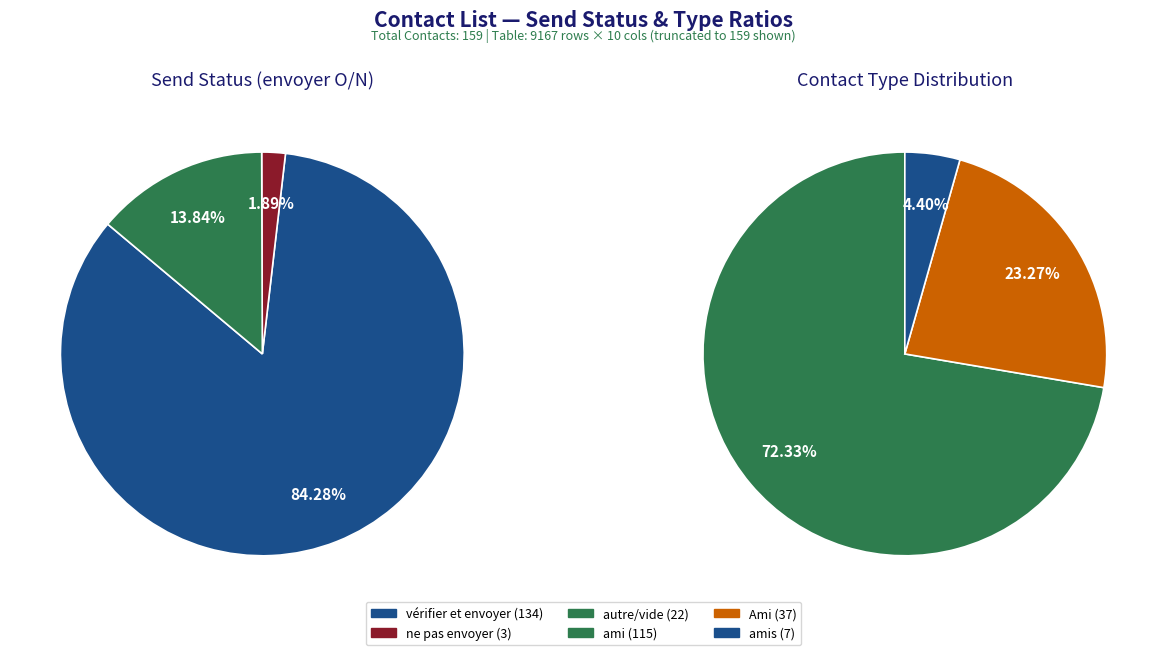

What is the smallest slice in the pie chart?

ne pas envoyer